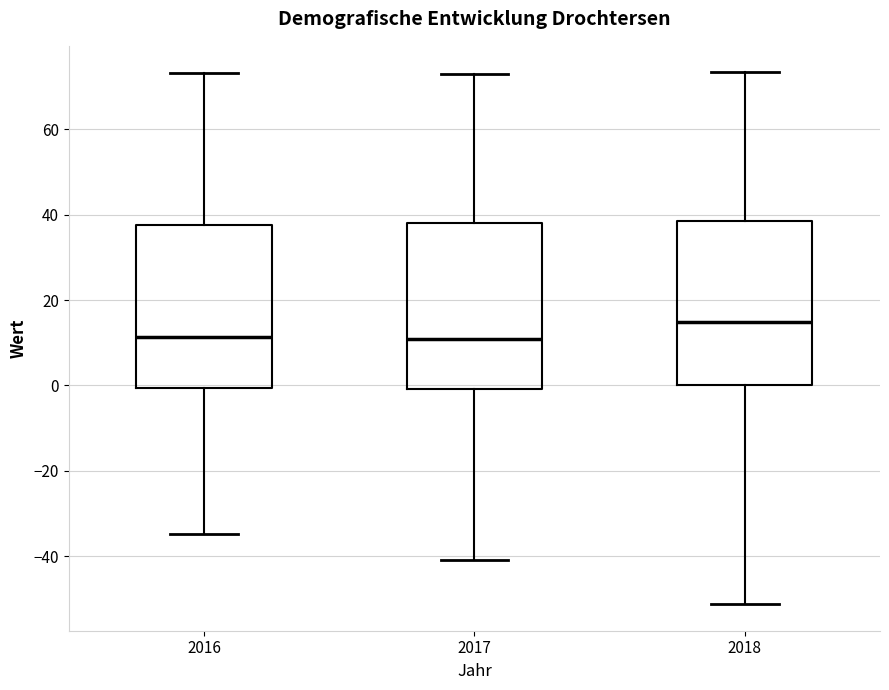

Where is the upper edge of the box at x = 2018 on the y-axis? The values are not printed on the chart, so give them approximately, as read against the axis.

38